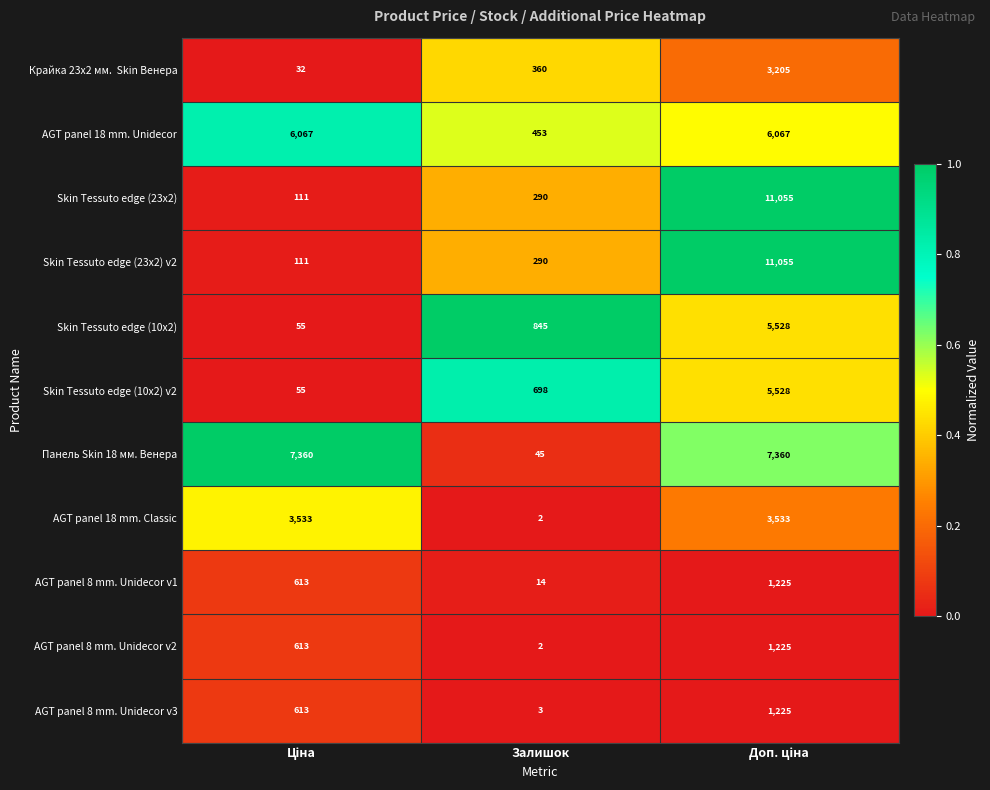

Is it true that AGT panel 8 mm. Unidecor v3 equals 1 at Залишок?

False